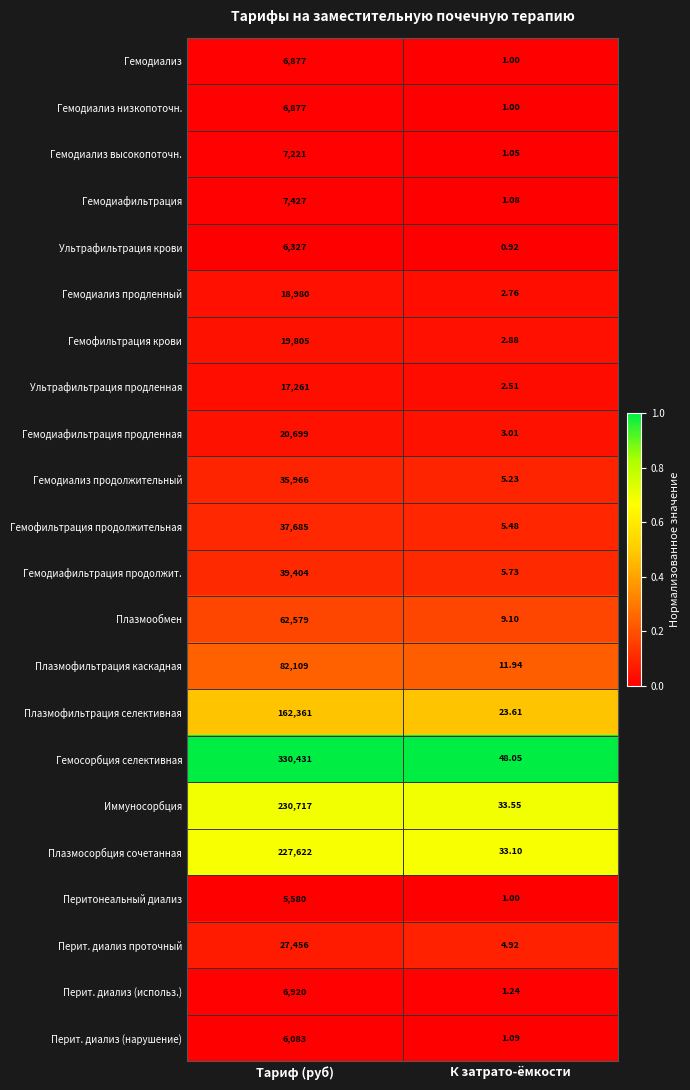

Which series has the widest spread of values?

Гемосорбция селективная